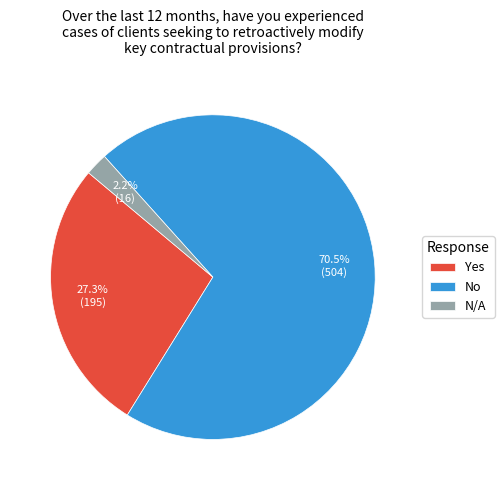

Rank the categories by value from lowest to highest.

N/A, Yes, No